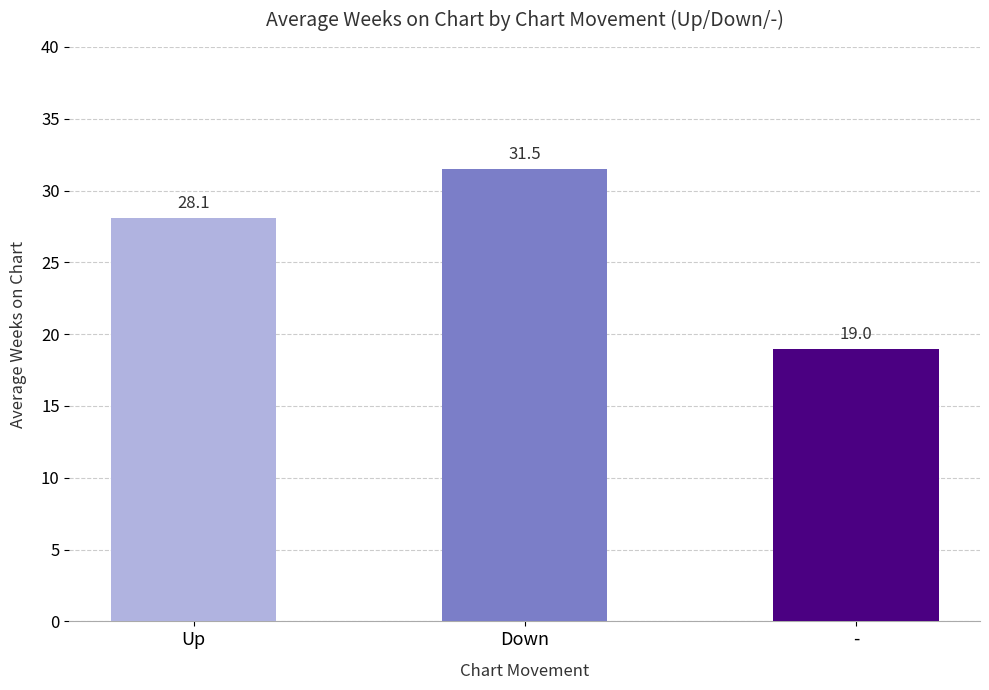

Which category has the lowest value across all series?

-